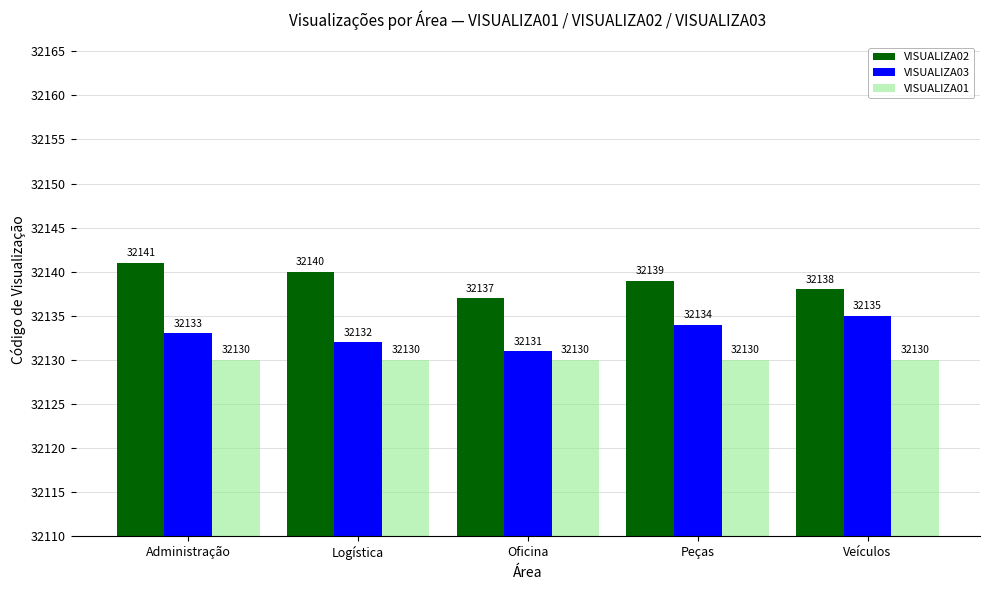

How many categories are shown in the chart?

5